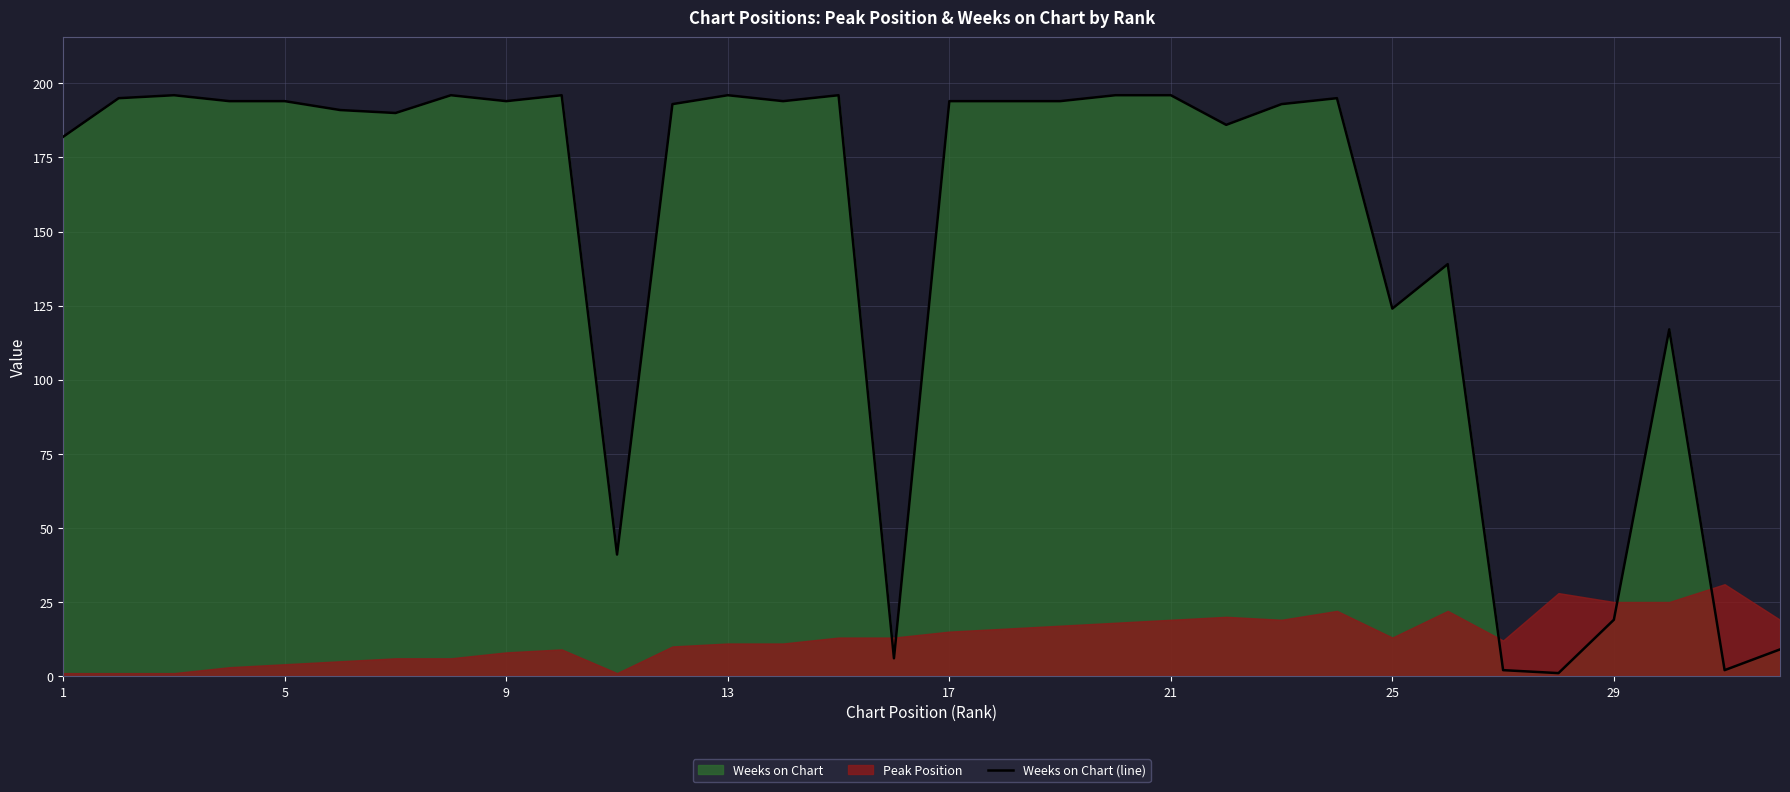

What is the difference between the maximum and minimum values?

195